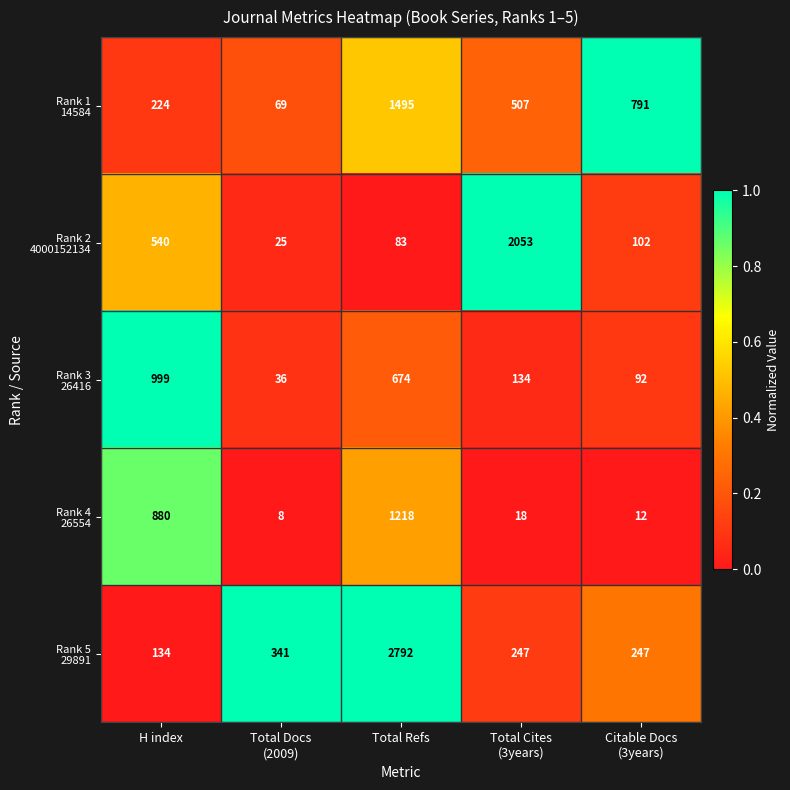

At which category is the sum across all series the highest?

Total Refs